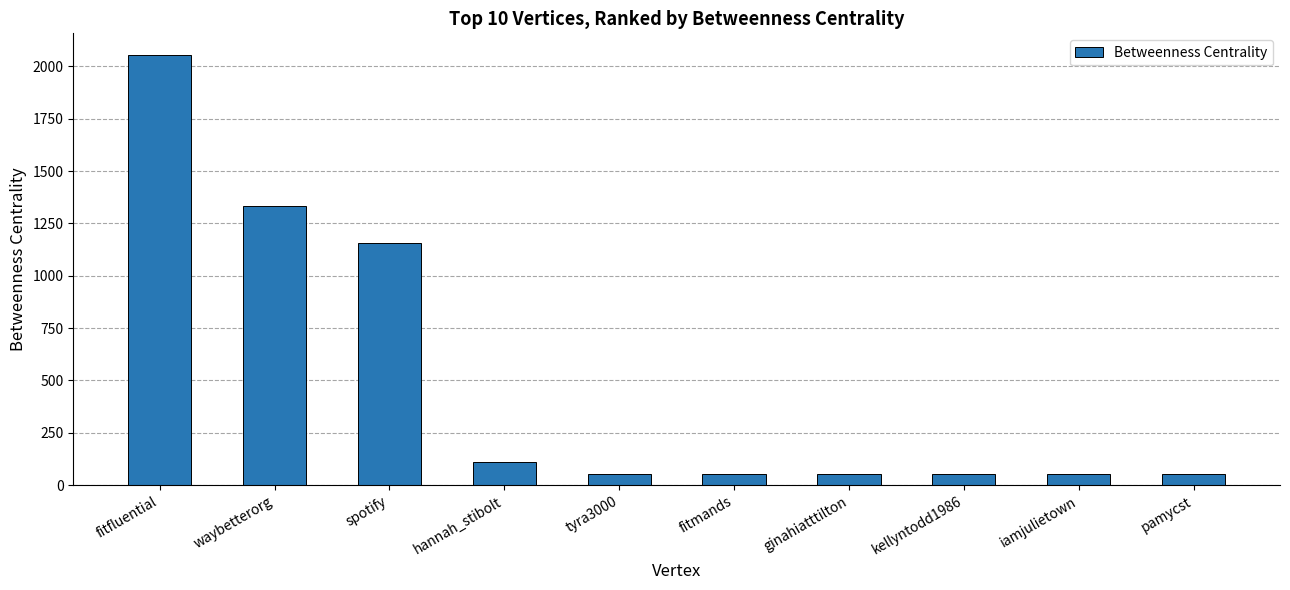

What position from the right is hannah_stibolt?

7